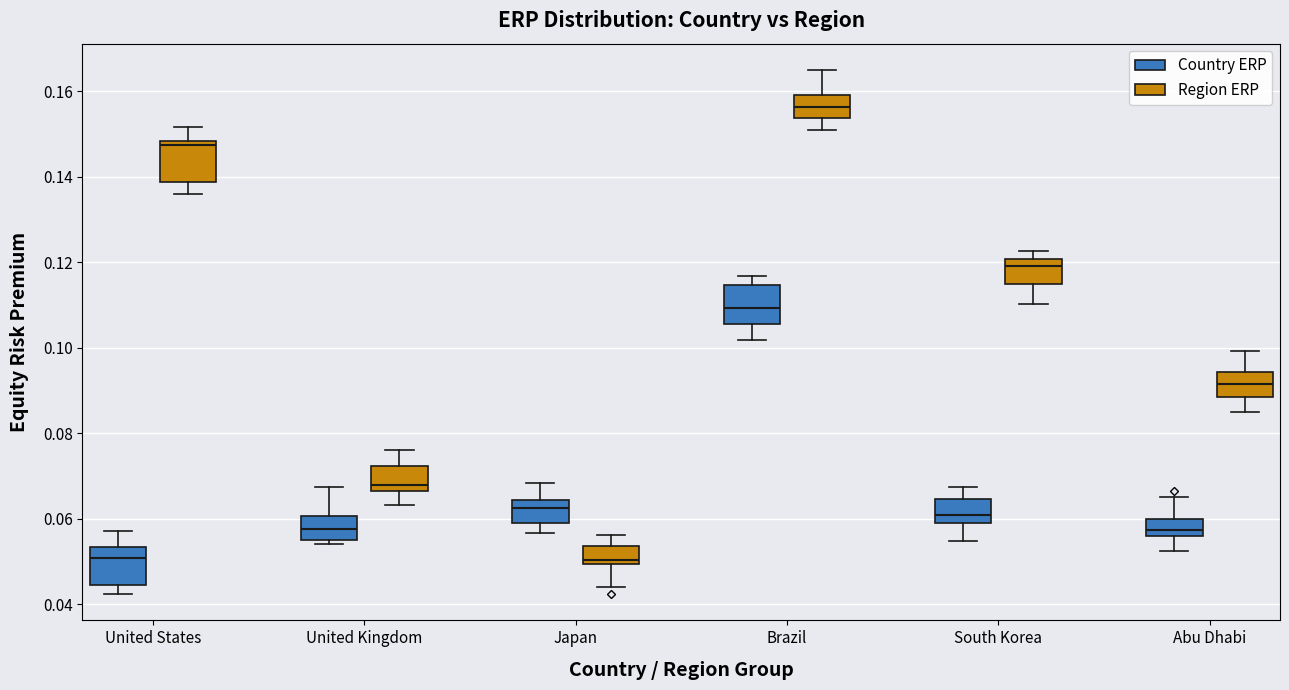

Reading left to right, read every box against the y-axis: the position of its median line, the range the box covers, and the ends of its whiskers. The values are not printed on the chart, so give them approximately, as read against the axis.

United States (Country ERP): median 0.050, box 0.044 to 0.054, whiskers 0.042 to 0.058
United States (Region ERP): median 0.148 (just below the box's upper edge), box 0.138 to 0.148, whiskers 0.136 to 0.152
United Kingdom (Country ERP): median 0.058, box 0.056 to 0.060, whiskers 0.054 to 0.068
United Kingdom (Region ERP): median 0.068, box 0.066 to 0.072, whiskers 0.064 to 0.076
Japan (Country ERP): median 0.062, box 0.058 to 0.064, whiskers 0.056 to 0.068
Japan (Region ERP): median 0.050 (just above the box's lower edge), box 0.050 to 0.054, whiskers 0.044 to 0.056
Brazil (Country ERP): median 0.110, box 0.106 to 0.114, whiskers 0.102 to 0.116
Brazil (Region ERP): median 0.156, box 0.154 to 0.160, whiskers 0.150 to 0.164
South Korea (Country ERP): median 0.060 (just above the box's lower edge), box 0.060 to 0.064, whiskers 0.054 to 0.068
South Korea (Region ERP): median 0.120 (just below the box's upper edge), box 0.114 to 0.120, whiskers 0.110 to 0.122
Abu Dhabi (Country ERP): median 0.058, box 0.056 to 0.060, whiskers 0.052 to 0.066
Abu Dhabi (Region ERP): median 0.092, box 0.088 to 0.094, whiskers 0.084 to 0.100